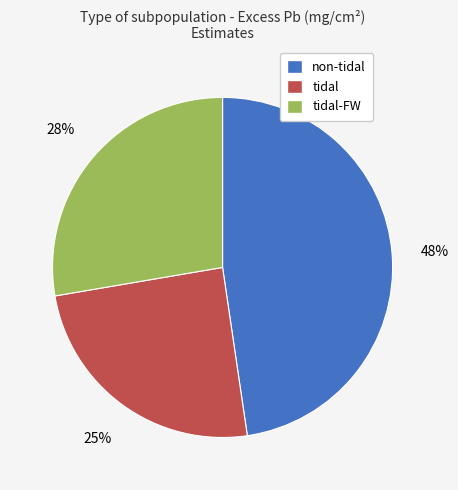

Is it true that tidal-FW is 28% of the pie?

True